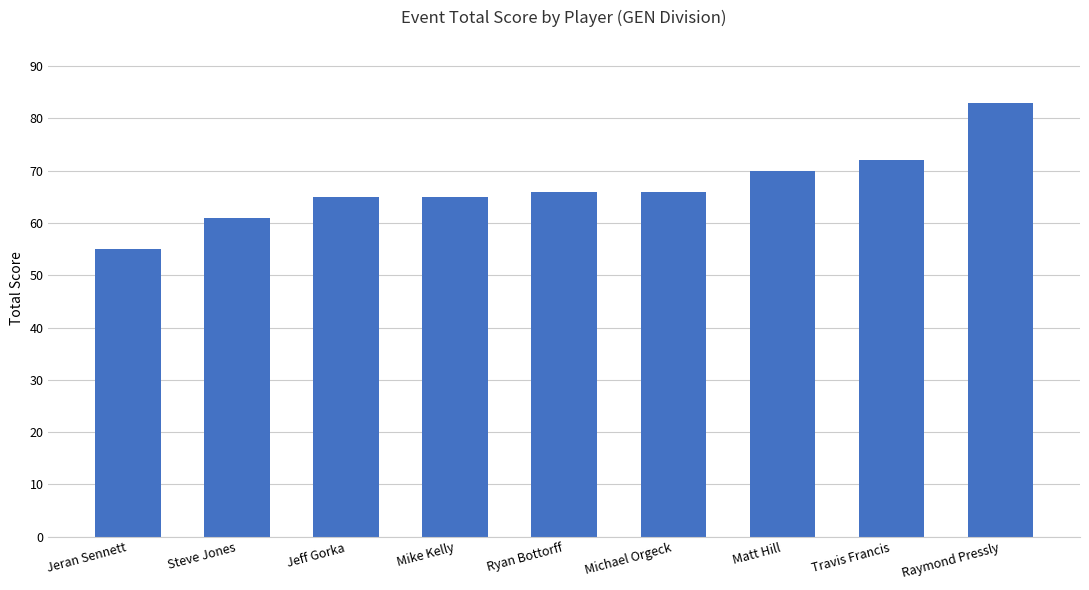

Reading left to right, transcribe all the data shown in this chart.

55	61	65	65	66	66	70	72	83